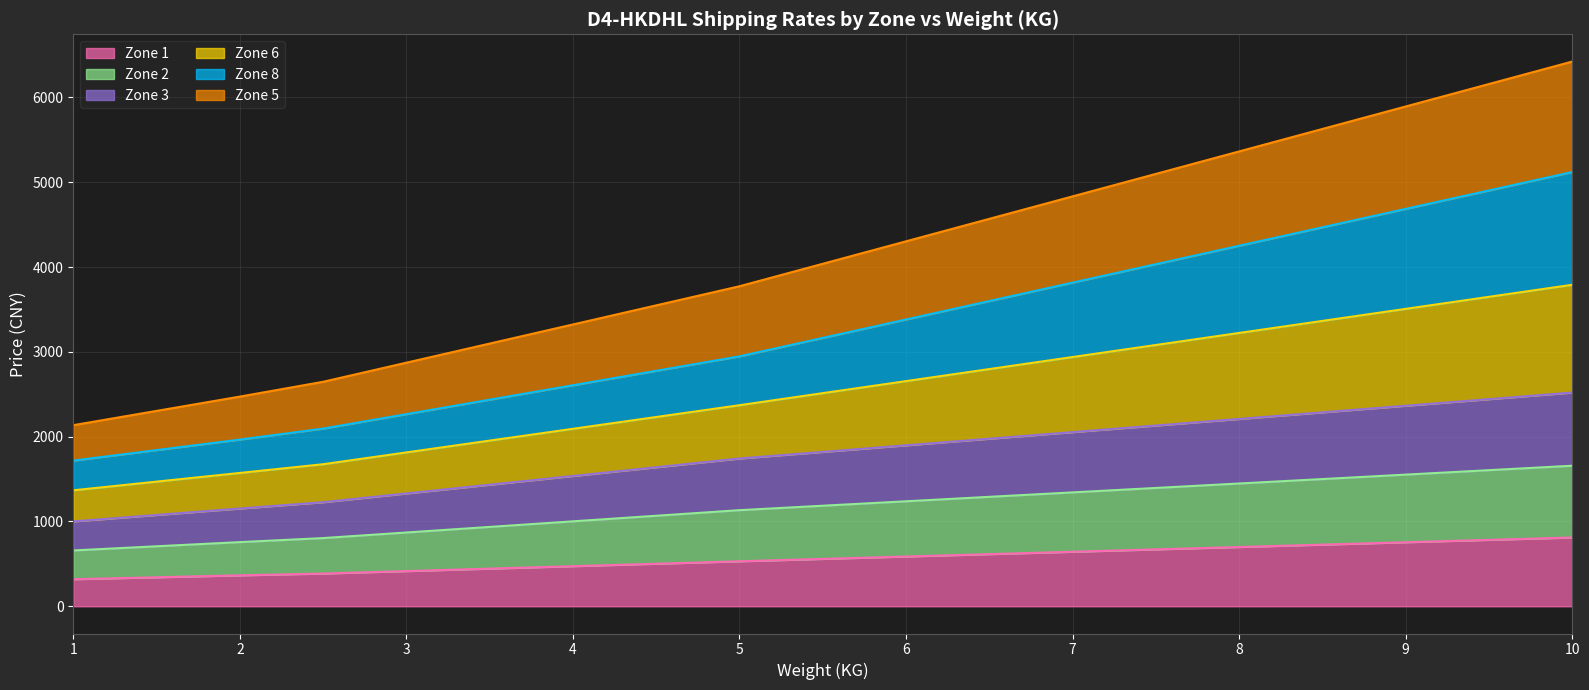

True or false: Zone 1 has more than 0 points higher than both neighbors.

False